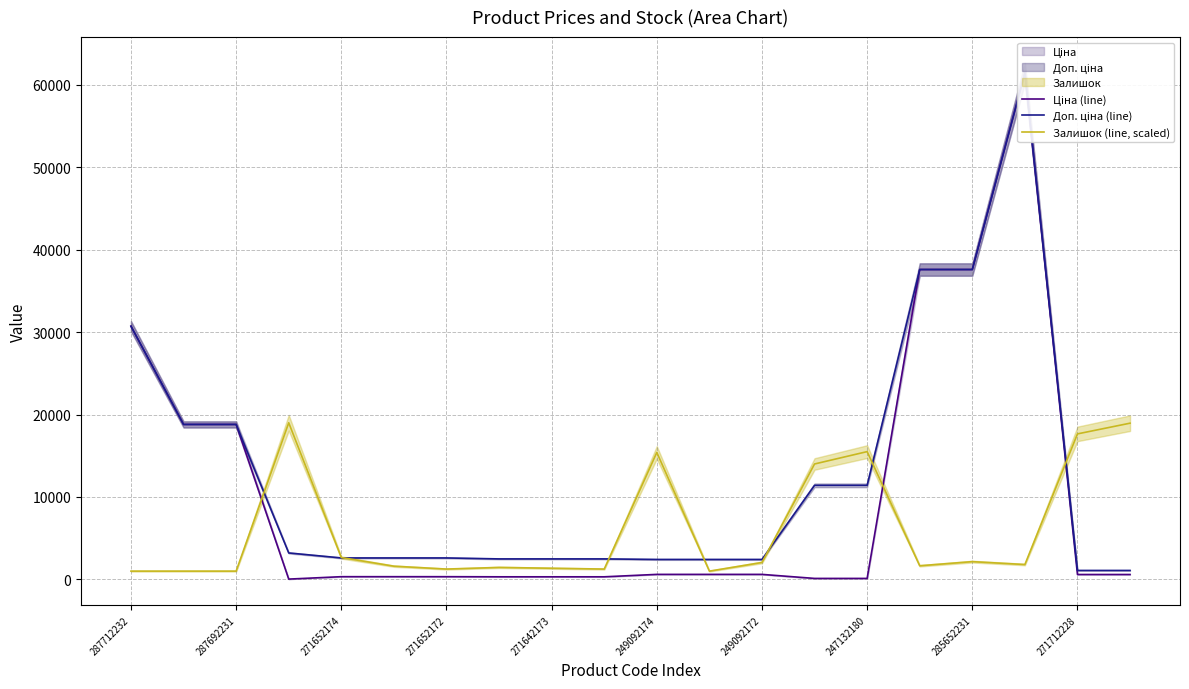

What is the value of the Залишок (line, scaled) point at the 4th from the left?

19000.0